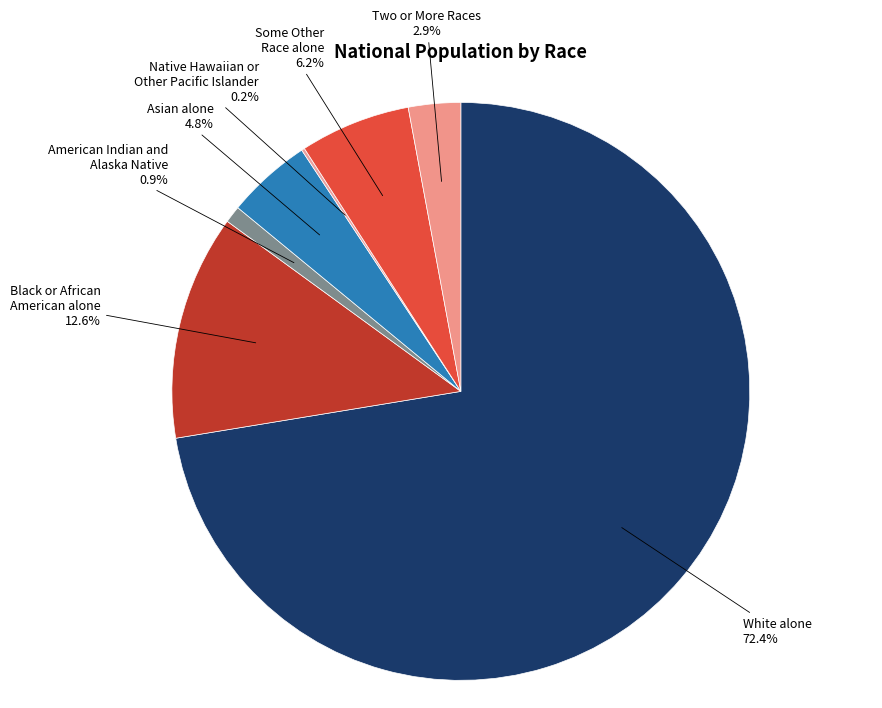

Is there any slice that represents more than half of the pie?

Yes